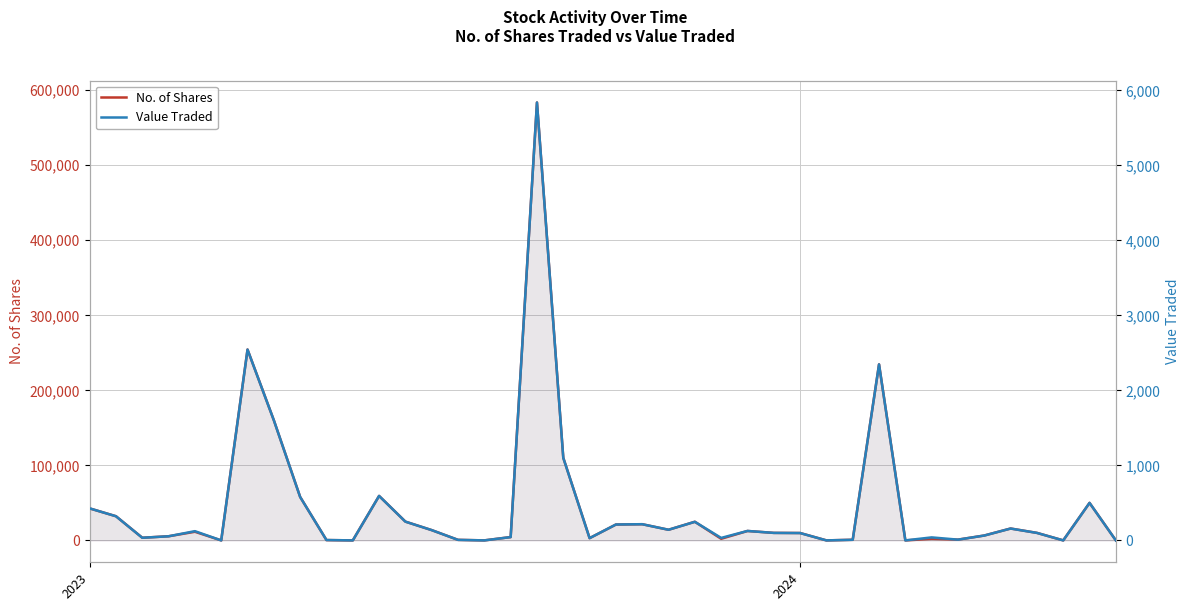

Which category has the highest value across all series?

17